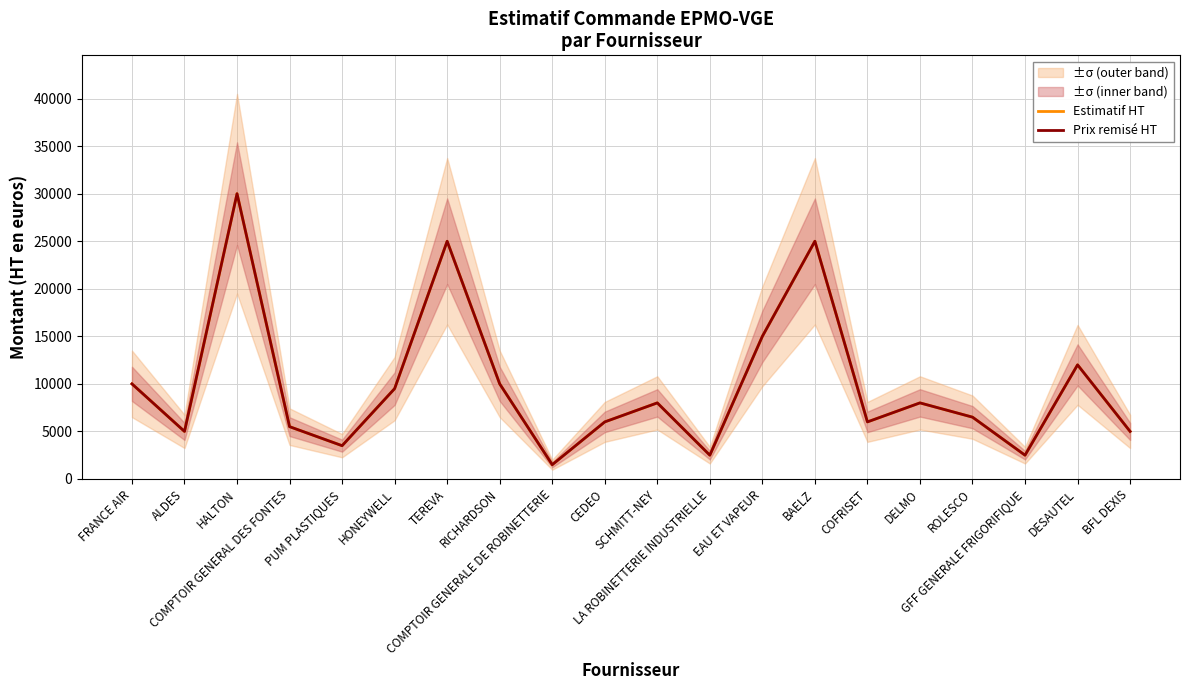

Reading left to right, transcribe all the data shown in this chart.

Estimatif HT: FRANCE AIR=10000	ALDES=5000	HALTON=30000	COMPTOIR GENERAL DES FONTES=5500	PUM PLASTIQUES=3500	HONEYWELL=9500	TEREVA=25000	RICHARDSON=10000	COMPTOIR GENERALE DE ROBINETTERIE=1500	CEDEO=6000	SCHMITT-NEY=8000	LA ROBINETTERIE INDUSTRIELLE=2500	EAU ET VAPEUR=15000	BAELZ=25000	COFRISET=6000	DELMO=8000	ROLESCO=6500	GFF GENERALE FRIGORIFIQUE=2500	DESAUTEL=12000	BFL DEXIS=5000
Prix remisé HT: FRANCE AIR=10000	ALDES=5000	HALTON=30000	COMPTOIR GENERAL DES FONTES=5500	PUM PLASTIQUES=3500	HONEYWELL=9500	TEREVA=25000	RICHARDSON=10000	COMPTOIR GENERALE DE ROBINETTERIE=1500	CEDEO=6000	SCHMITT-NEY=8000	LA ROBINETTERIE INDUSTRIELLE=2500	EAU ET VAPEUR=15000	BAELZ=25000	COFRISET=6000	DELMO=8000	ROLESCO=6500	GFF GENERALE FRIGORIFIQUE=2500	DESAUTEL=12000	BFL DEXIS=5000